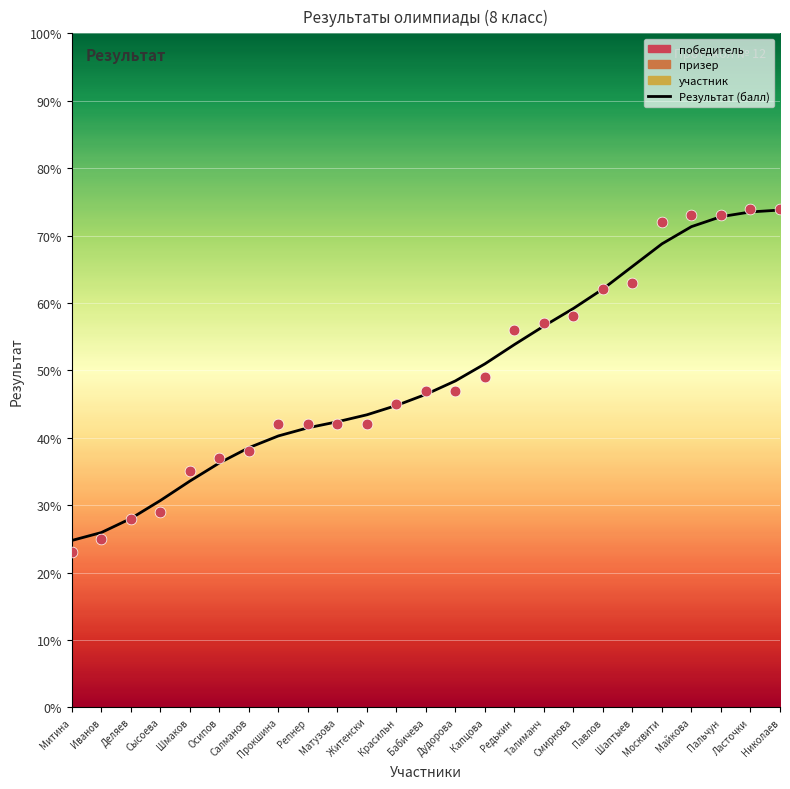

What is the ratio of the value at Капцова to the value at Ласточки?

0.7